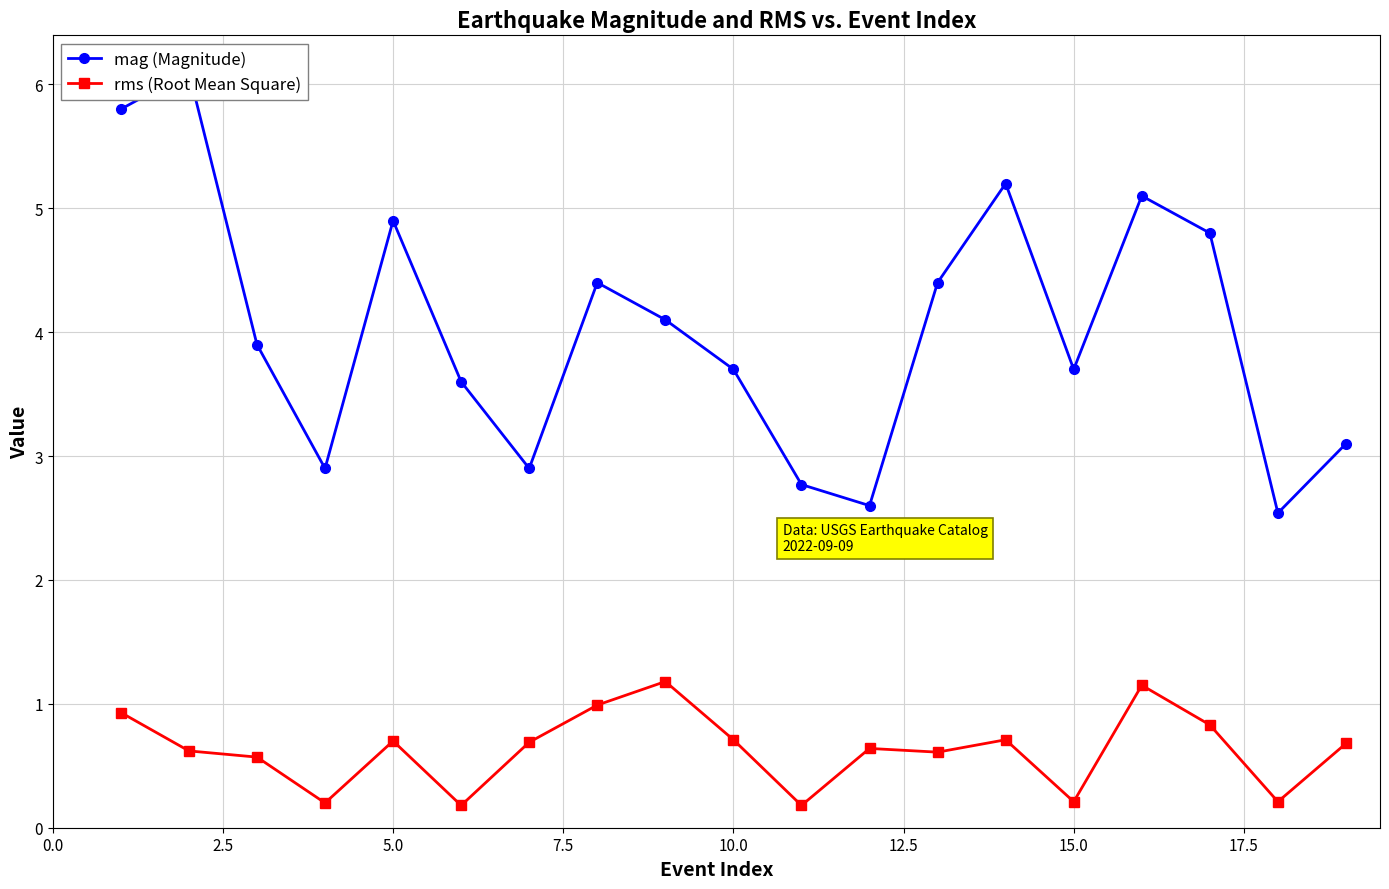

True or false: rms (Root Mean Square) has more than 1 points higher than both neighbors.

True